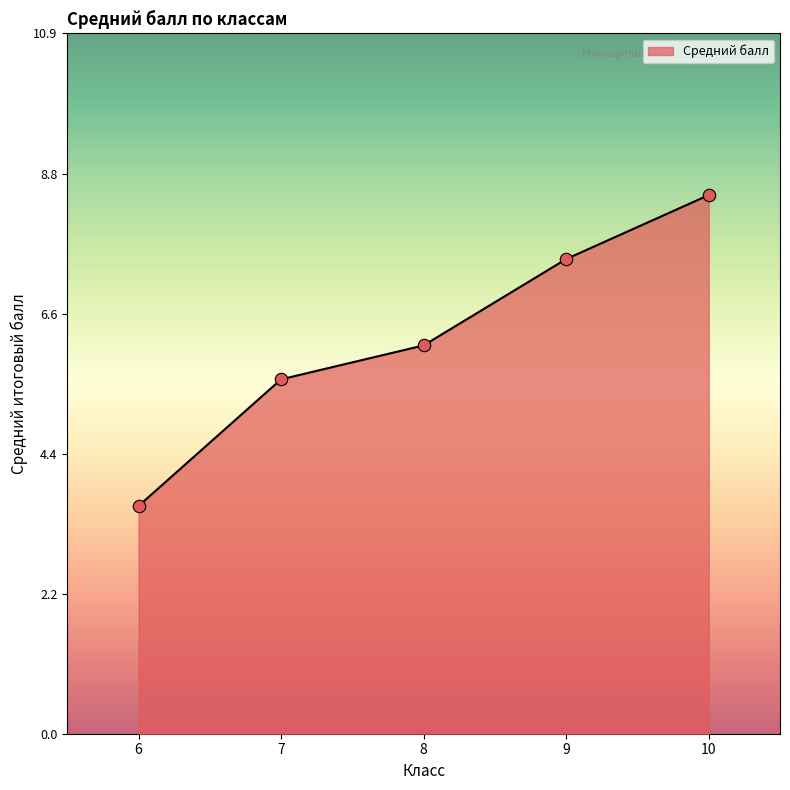

Approximately how many times larger is the value at 7 compared to 10?

0.7